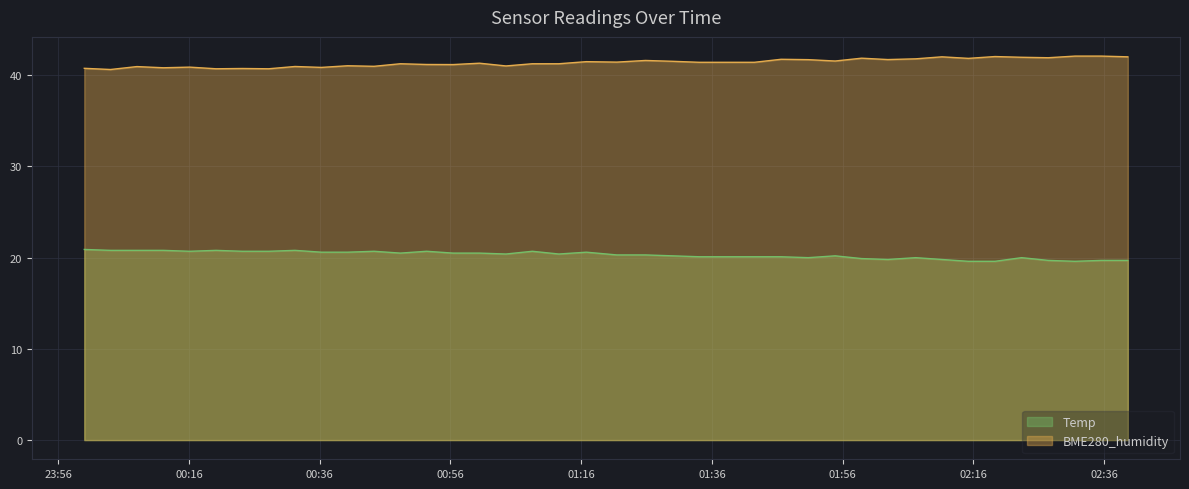

What is the total value across all series at 2022/07/29 00:20:09?

61.5